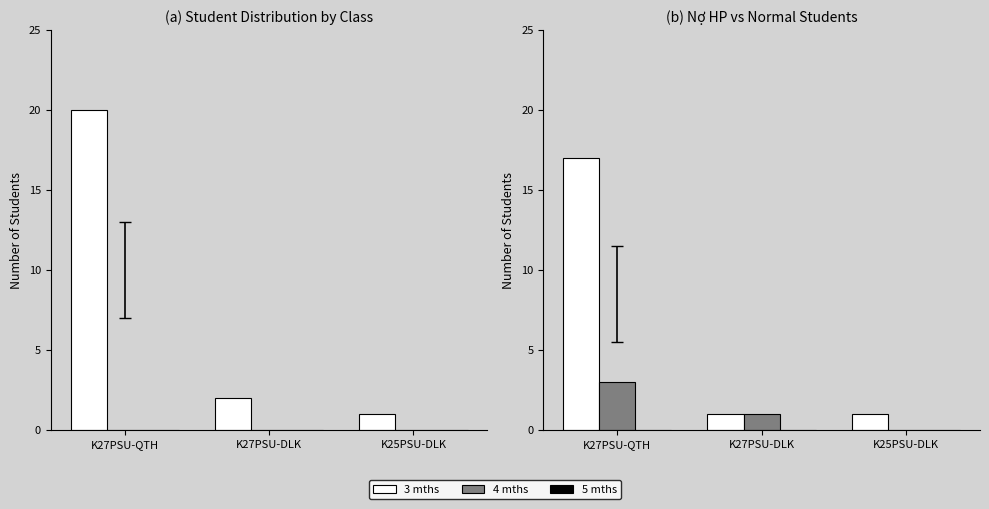

Is it true that 3 mths equals 23 at K27PSU-QTH?

False